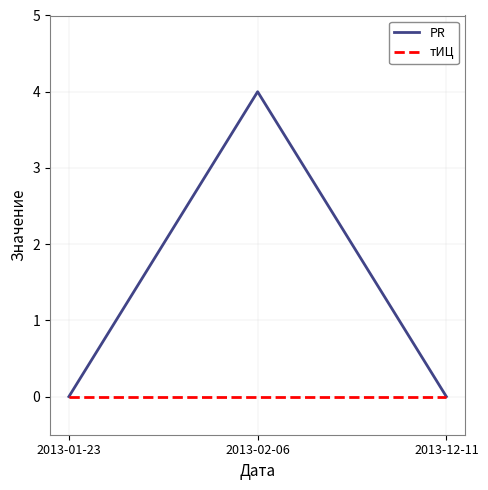

Which series has the widest spread of values?

PR